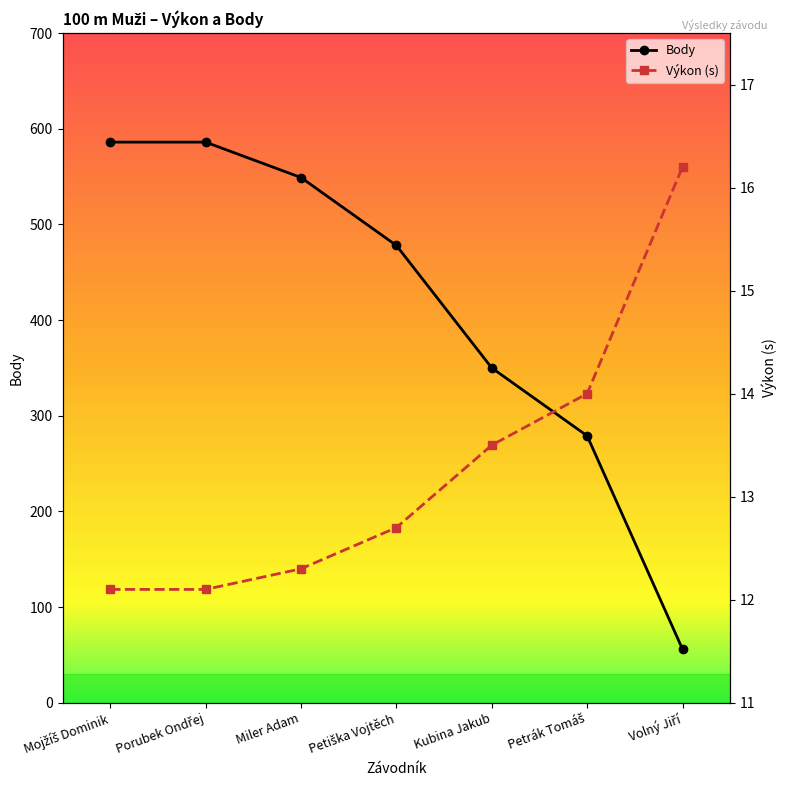

At Volný Jiří, list the series in order from smallest to largest.

Výkon (s), Body